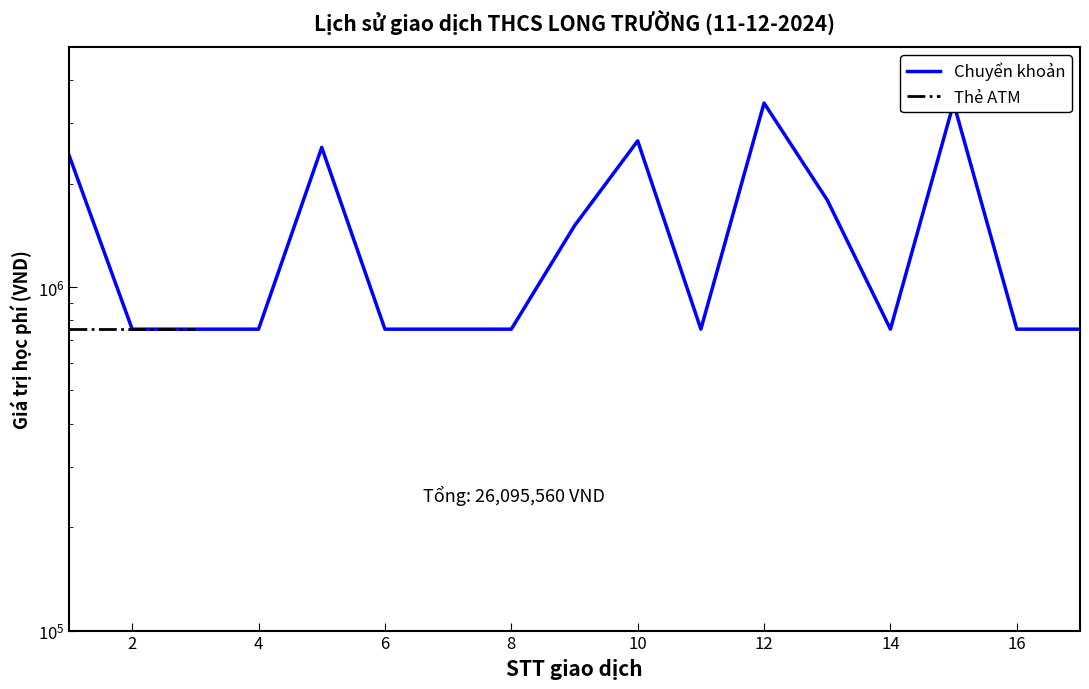

What is the value of the Chuyển khoản point at the 13th from the left?

754000.0